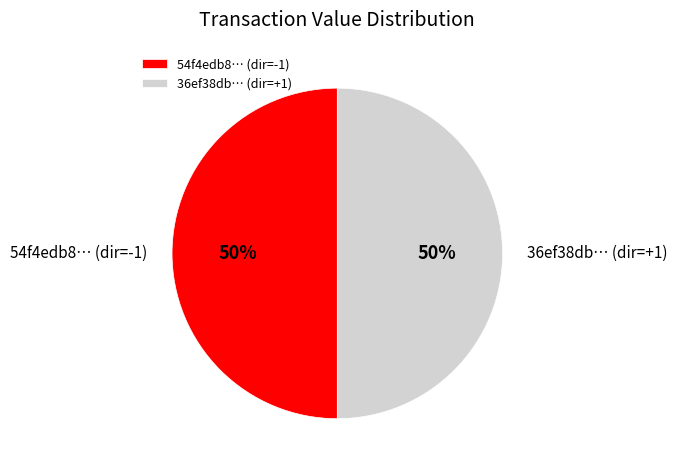

Is the sum of 54f4edb8… (dir=-1) and 36ef38db… (dir=+1) greater than half?

Yes